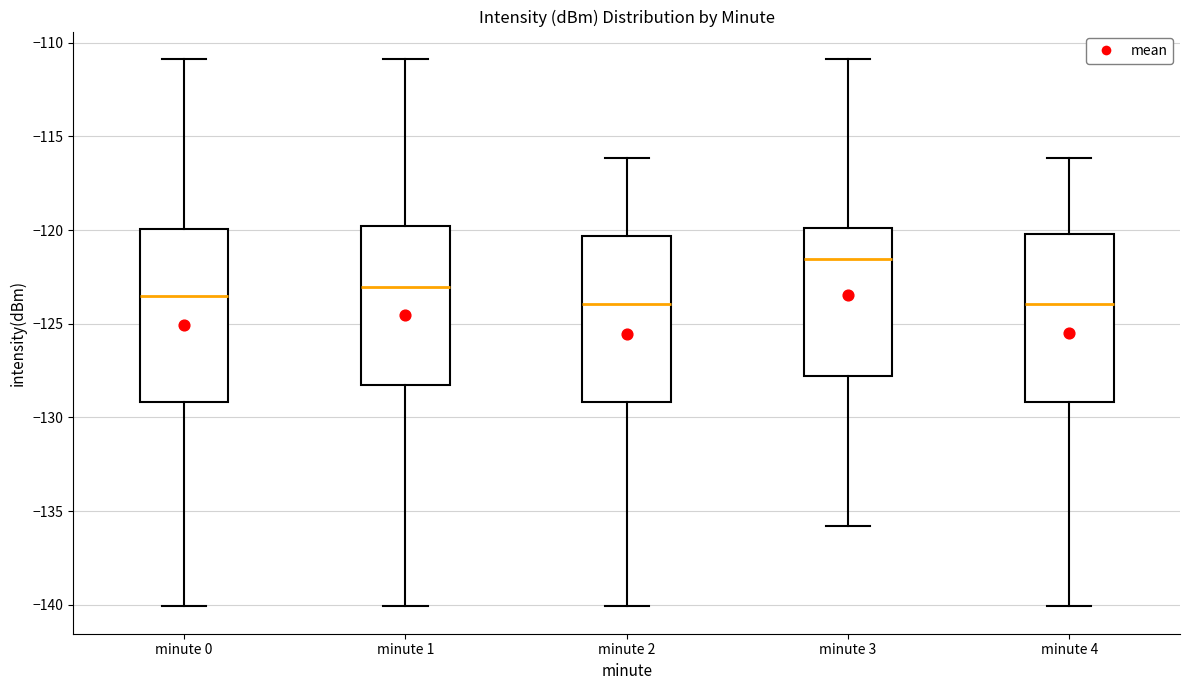

Reading left to right, read every box against the y-axis: the position of its median line, the range the box covers, and the ends of its whiskers. The values are not printed on the chart, so give them approximately, as read against the axis.

minute 0: median -123.5, box -129.0 to -120.0, whiskers -140.0 to -111.0
minute 1: median -123.0, box -128.5 to -120.0, whiskers -140.0 to -111.0
minute 2: median -124.0, box -129.0 to -120.5, whiskers -140.0 to -116.0
minute 3: median -121.5, box -128.0 to -120.0, whiskers -136.0 to -111.0
minute 4: median -124.0, box -129.0 to -120.0, whiskers -140.0 to -116.0